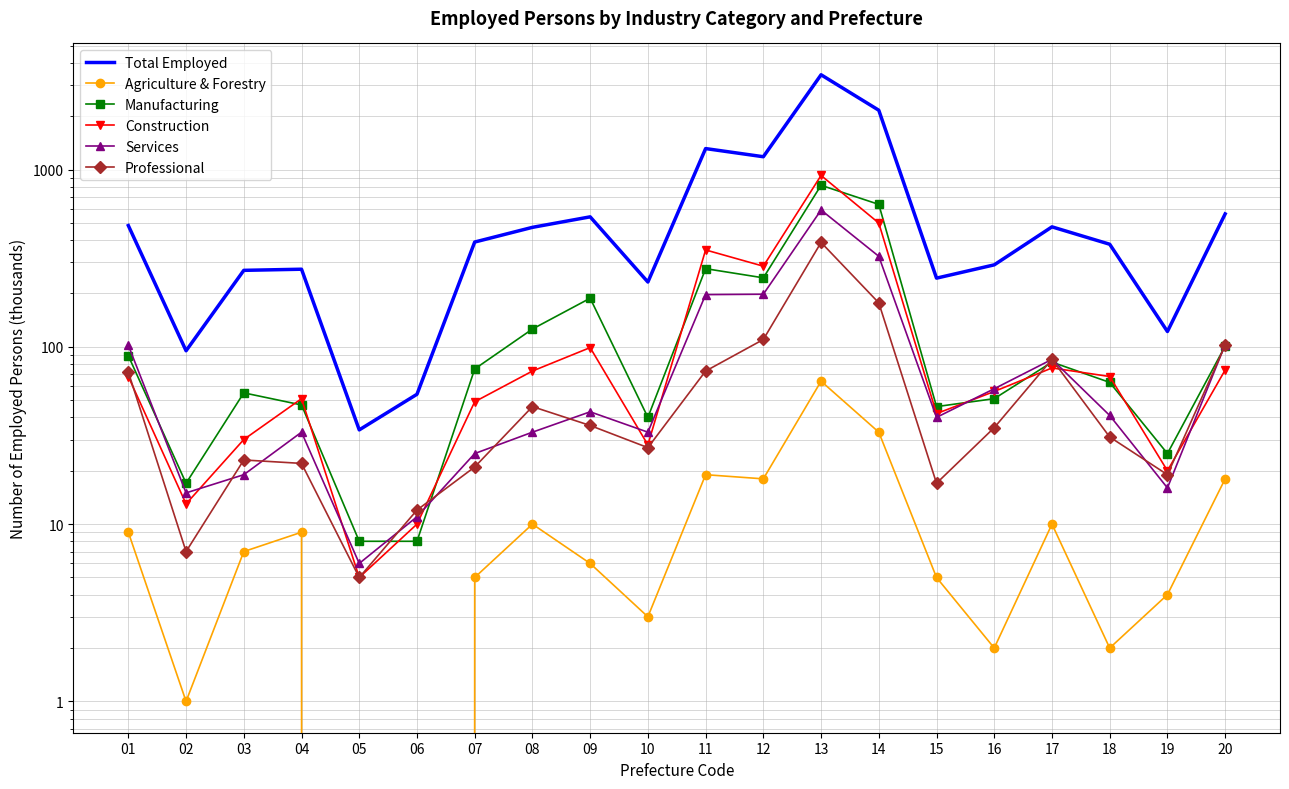

What is the difference between the maximum and second lowest values in the Total Employed series?

3370